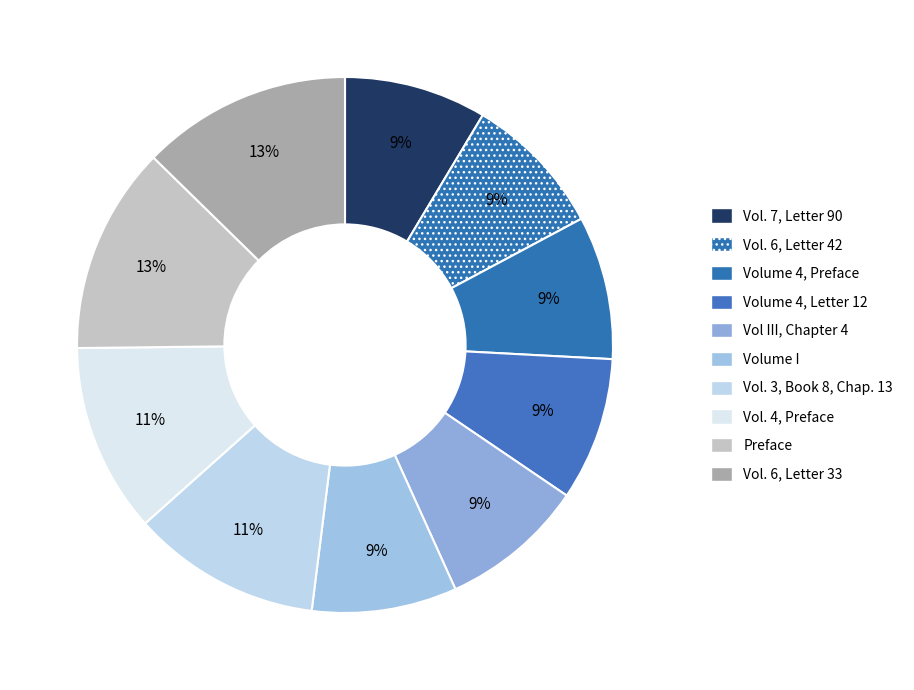

True or false: Vol III, Chapter 4 accounts for 9% of the total.

True